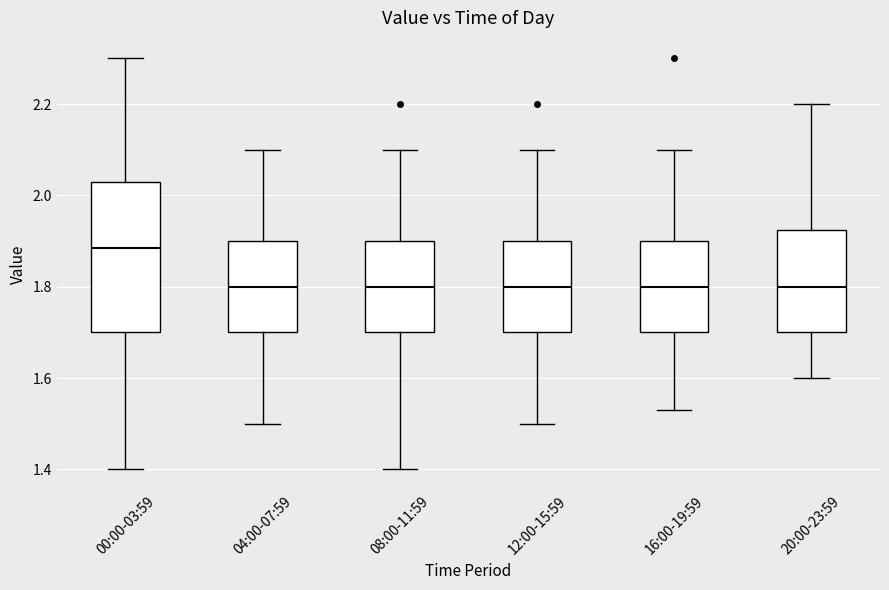

Reading left to right, transcribe this box plot: for each box, give where its median line is, the range the box spans, and where its two whiskers end, as read against the y-axis. The values are not printed on the chart, so give them approximately, as read against the axis.

00:00-03:59: median 1.88, box 1.70 to 2.04, whiskers 1.40 to 2.30
04:00-07:59: median 1.80, box 1.70 to 1.90, whiskers 1.50 to 2.10
08:00-11:59: median 1.80, box 1.70 to 1.90, whiskers 1.40 to 2.10
12:00-15:59: median 1.80, box 1.70 to 1.90, whiskers 1.50 to 2.10
16:00-19:59: median 1.80, box 1.70 to 1.90, whiskers 1.54 to 2.10
20:00-23:59: median 1.80, box 1.70 to 1.92, whiskers 1.60 to 2.20